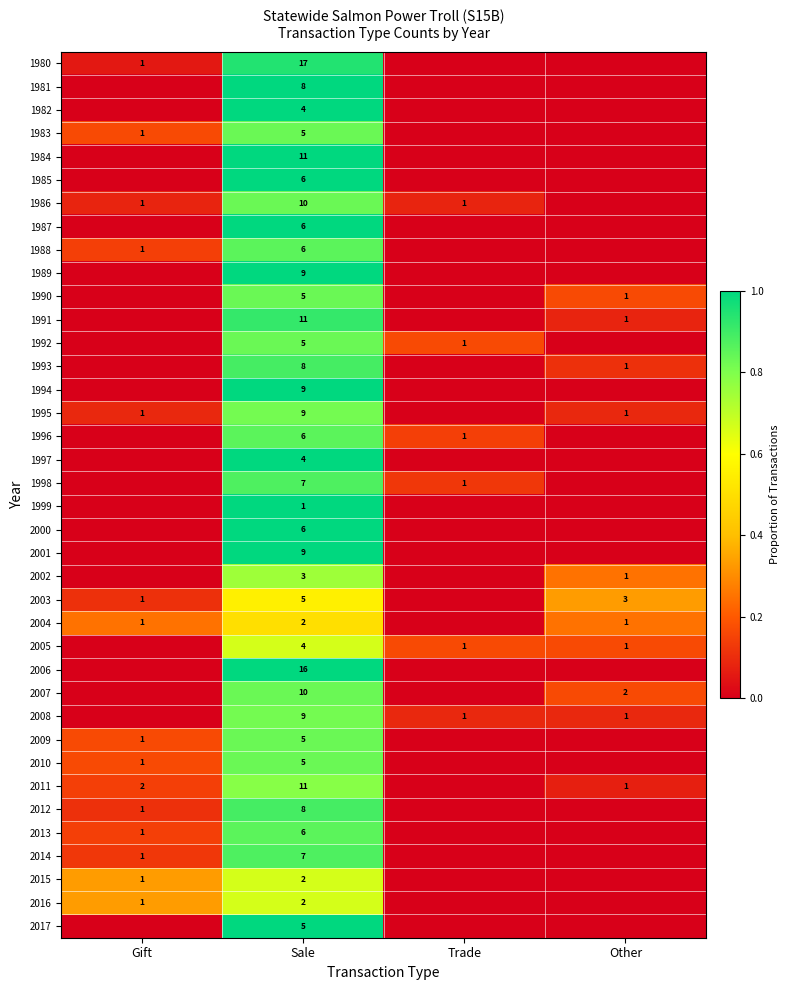

What is the difference between the 2011 values at Other and Sale?

10